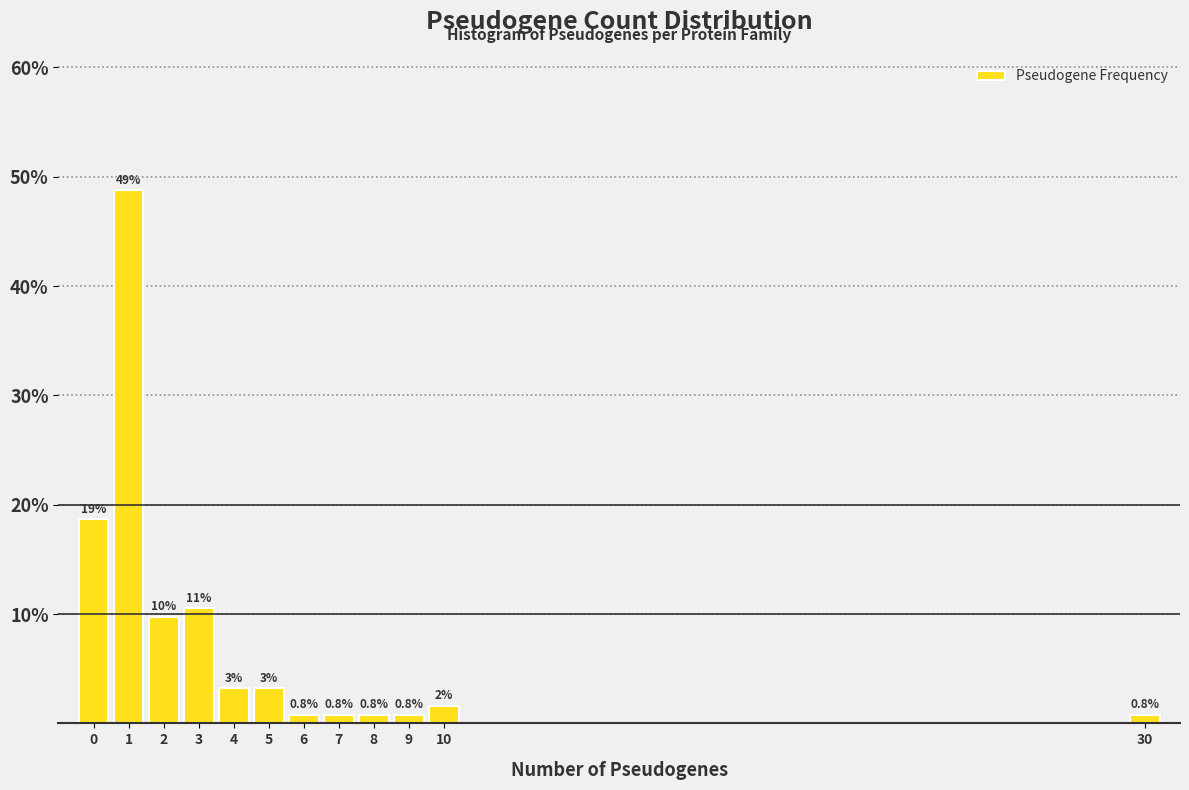

Over which range of the x-axis is the bar tallest?

0.5 to 1.5